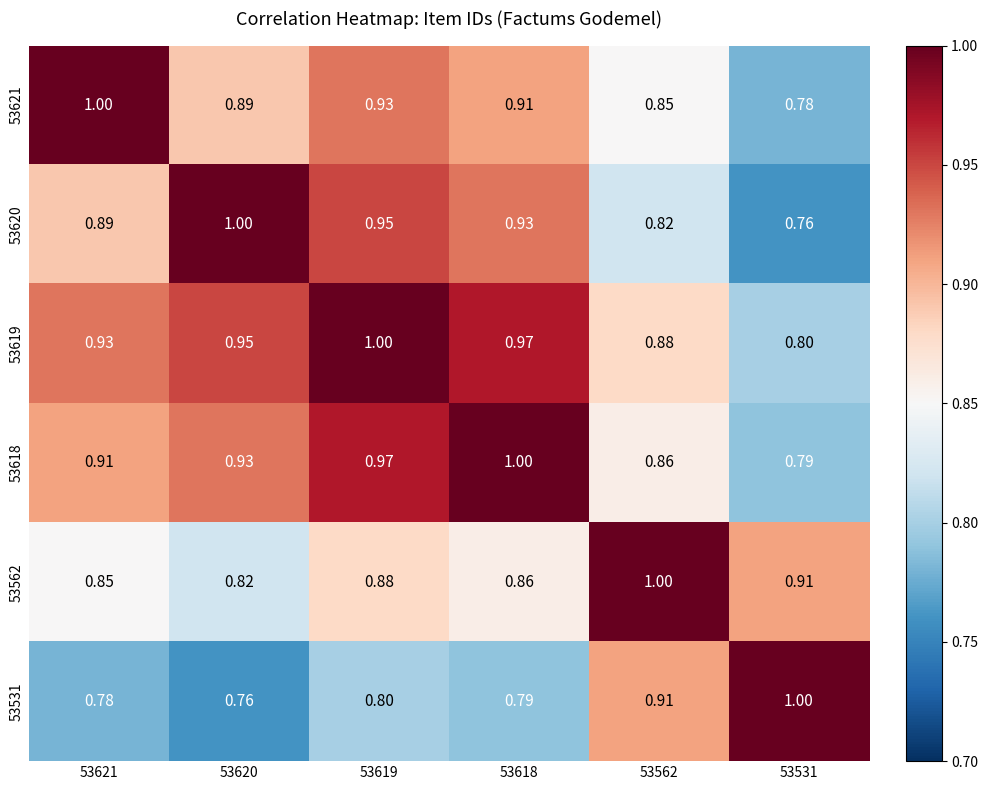

Count the number of categories in the chart.

6